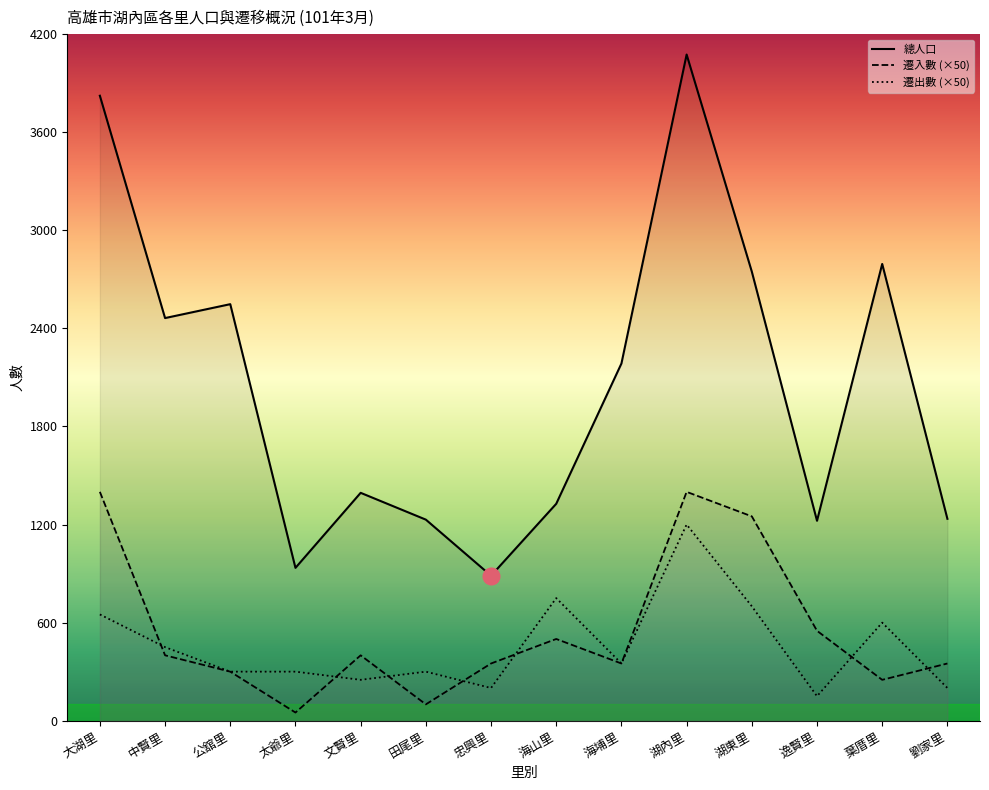

How many values in the 遷入數 (×50) series exceed 400?

5